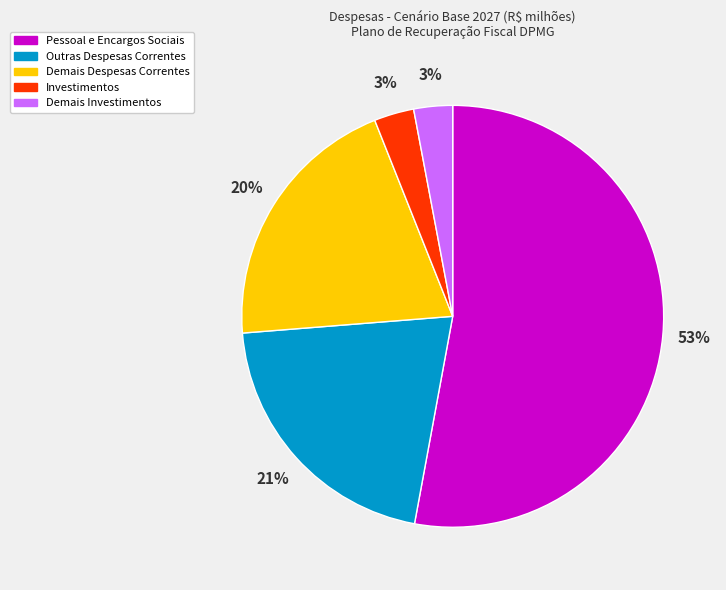

What is the largest slice in the pie chart?

Pessoal e Encargos Sociais